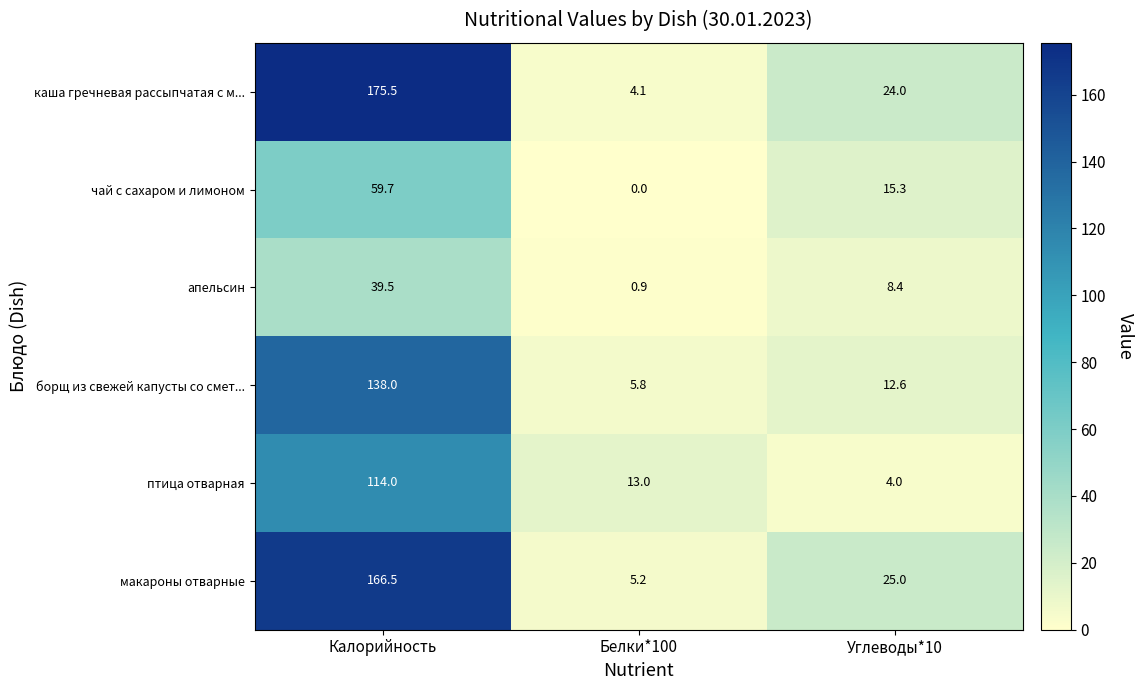

Between Калорийность and Углеводы*10, which series saw the biggest shift?

каша гречневая рассыпчатая с м...